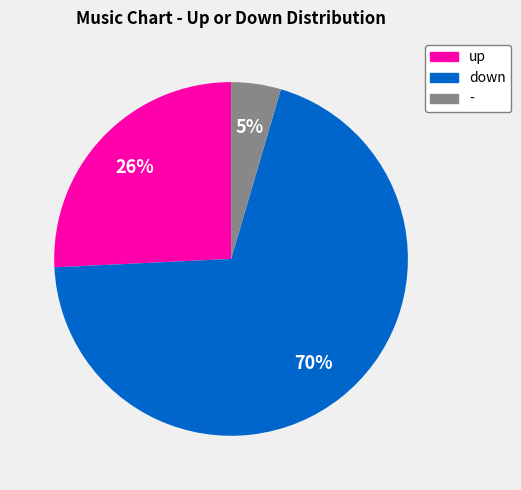

Is there any slice that represents more than half of the pie?

Yes